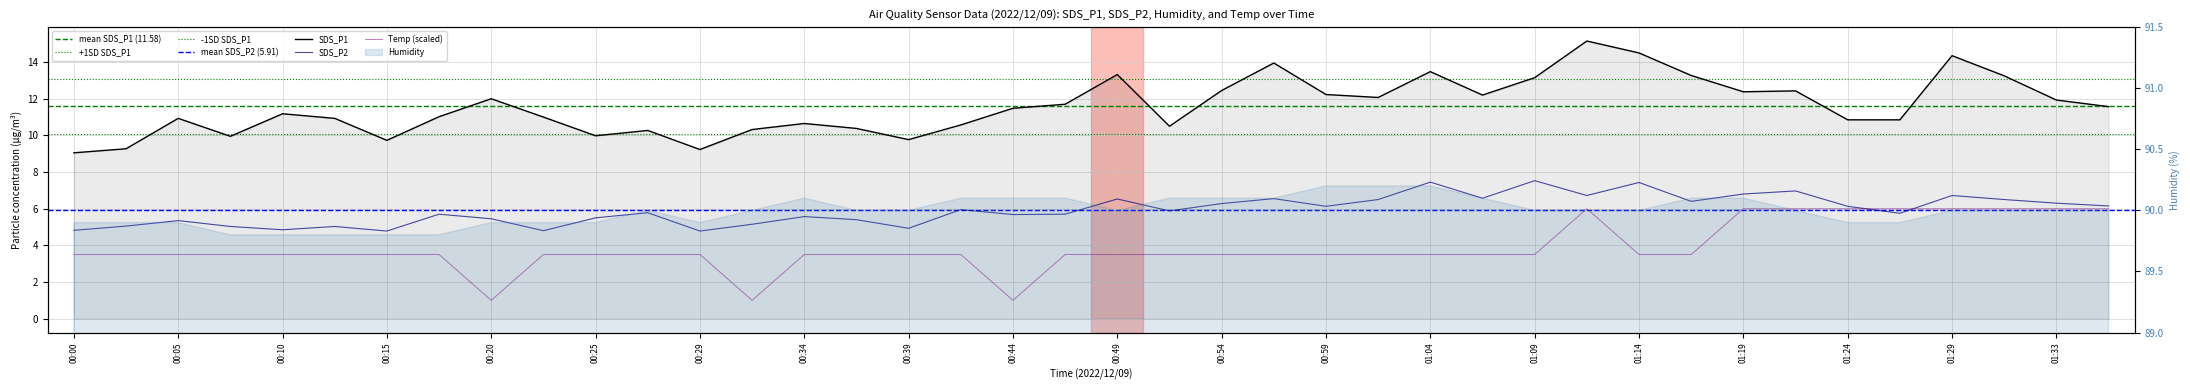

True or false: SDS_P2 has a value of 7.8 at 00:10.

False